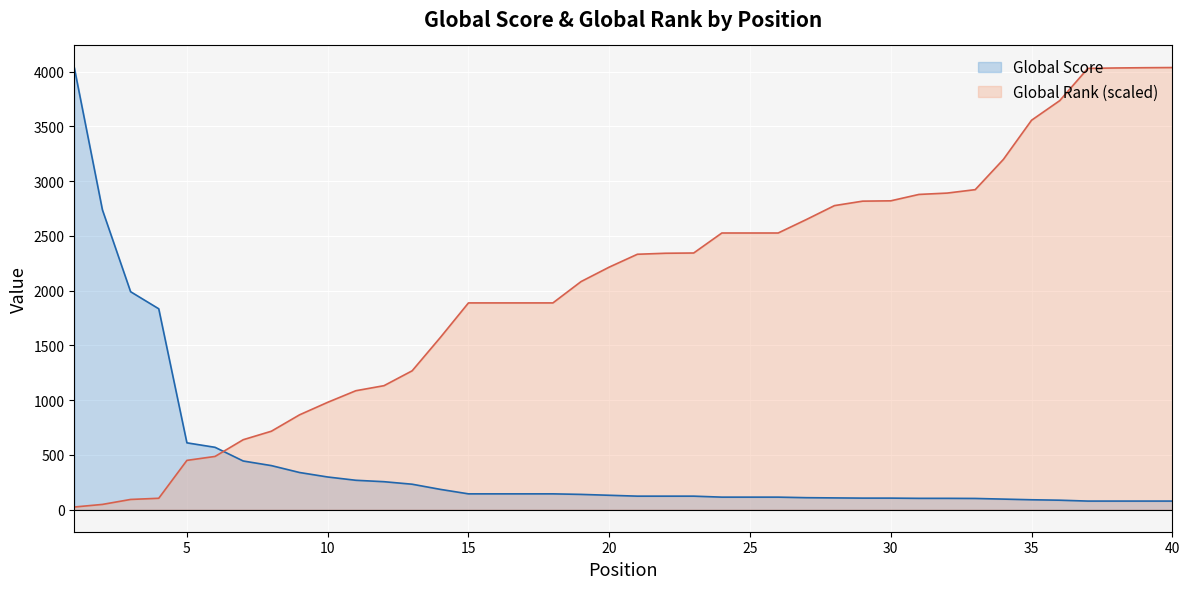

Rank the series by their average value, from highest to lowest.

Global Rank (scaled), Global Score